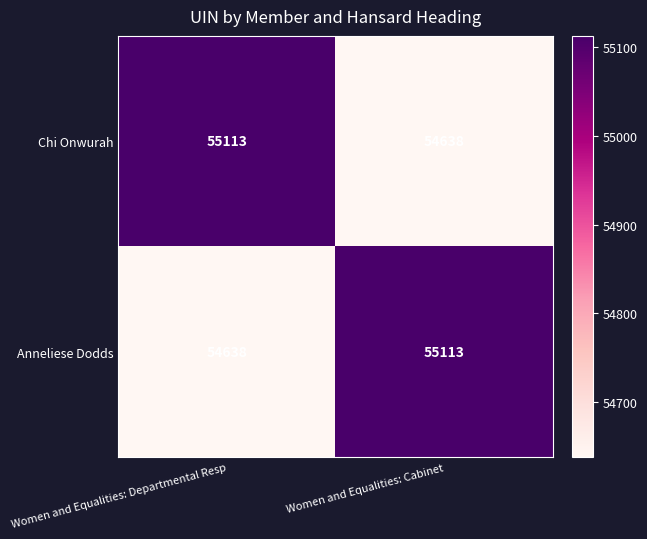

Rank the series at Women and Equalities: Departmental Resp from highest to lowest value.

Chi Onwurah, Anneliese Dodds